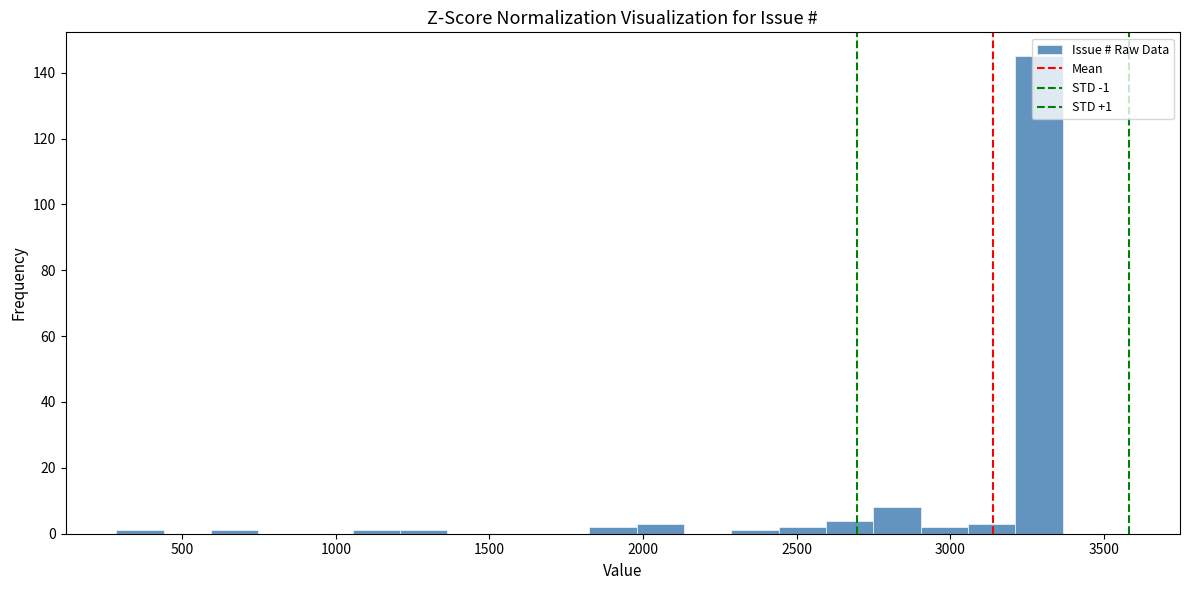

Read against the x-axis, roughly where is the centre of the tallest bar?

3300